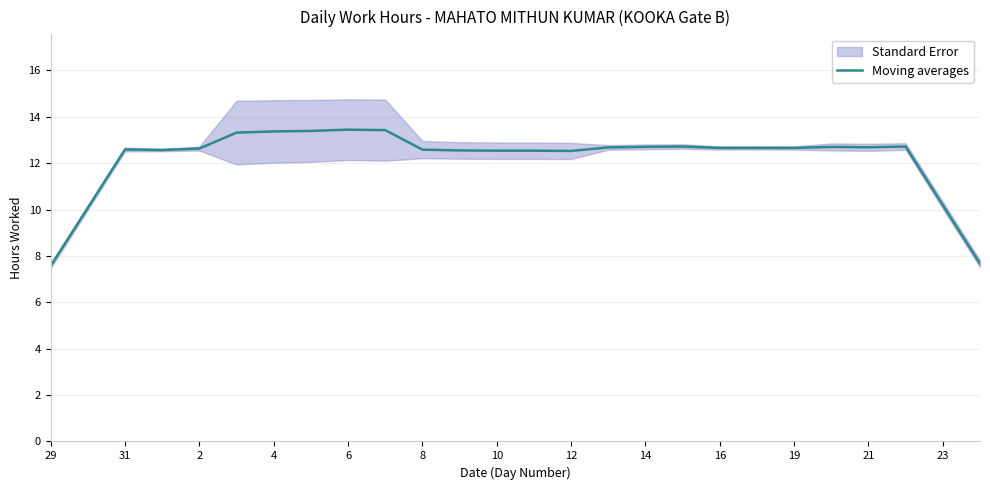

At which label does Moving averages first exceed 12?

31